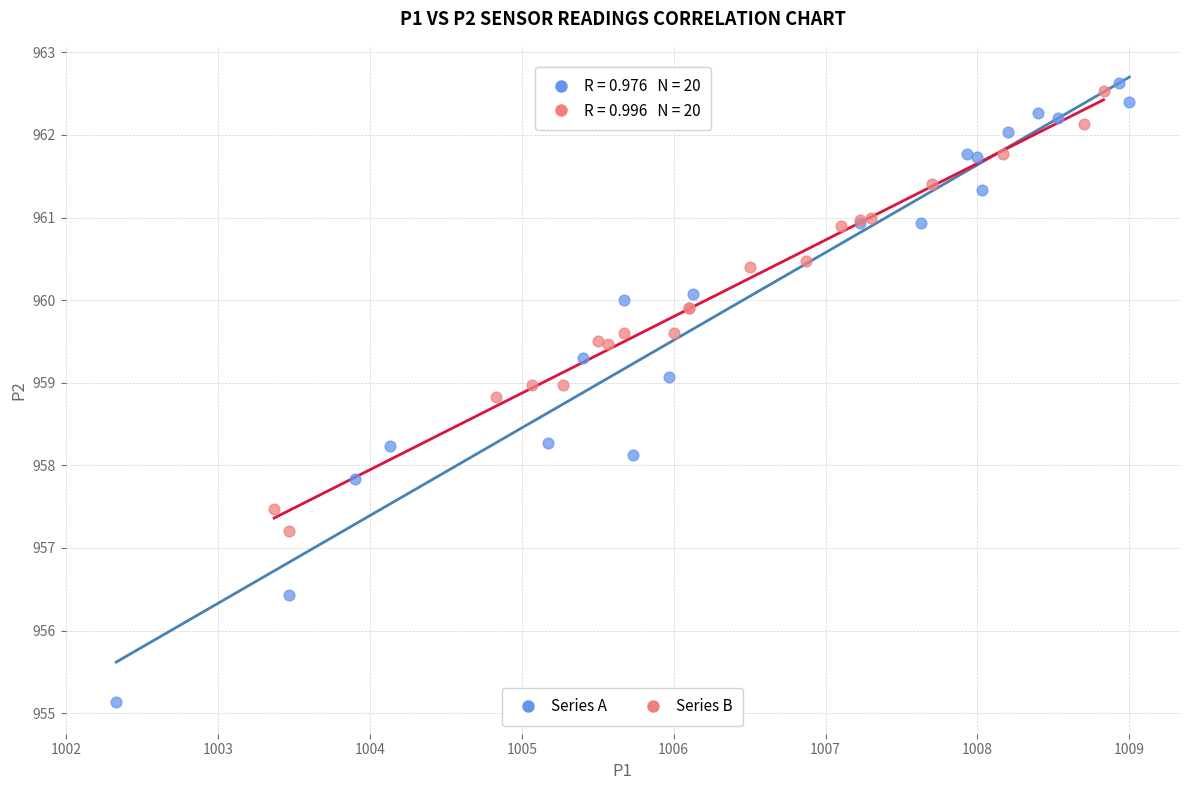

Which series reaches the minimum Y coordinate?

Series A